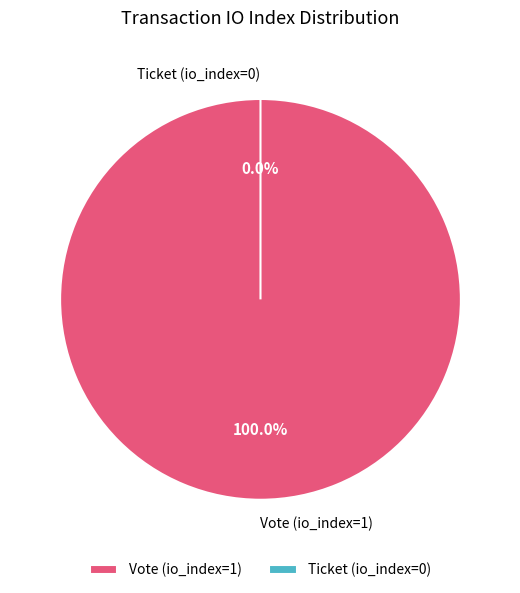

Rank the categories by value from highest to lowest.

Vote (io_index=1), Ticket (io_index=0)